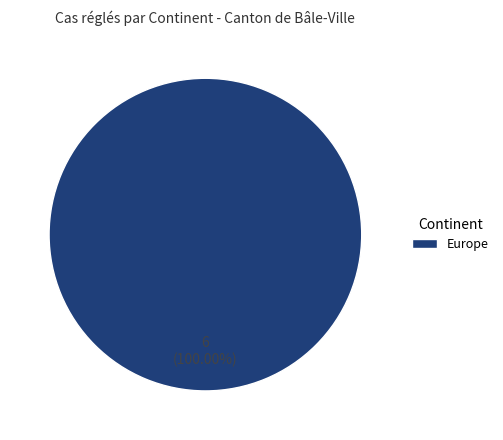

How many segments does this pie chart have?

1